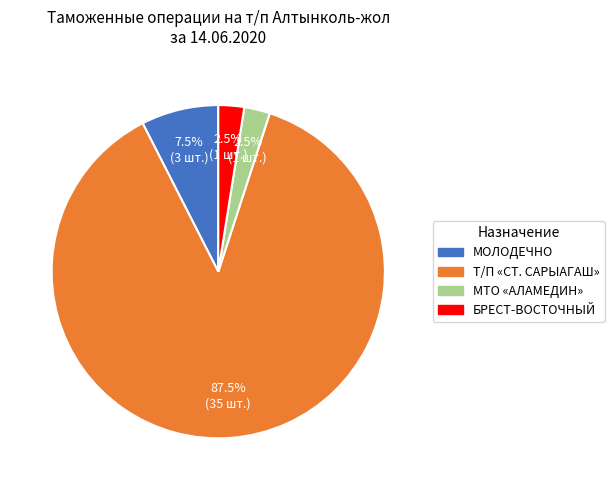

Is there a majority slice in this chart?

Yes